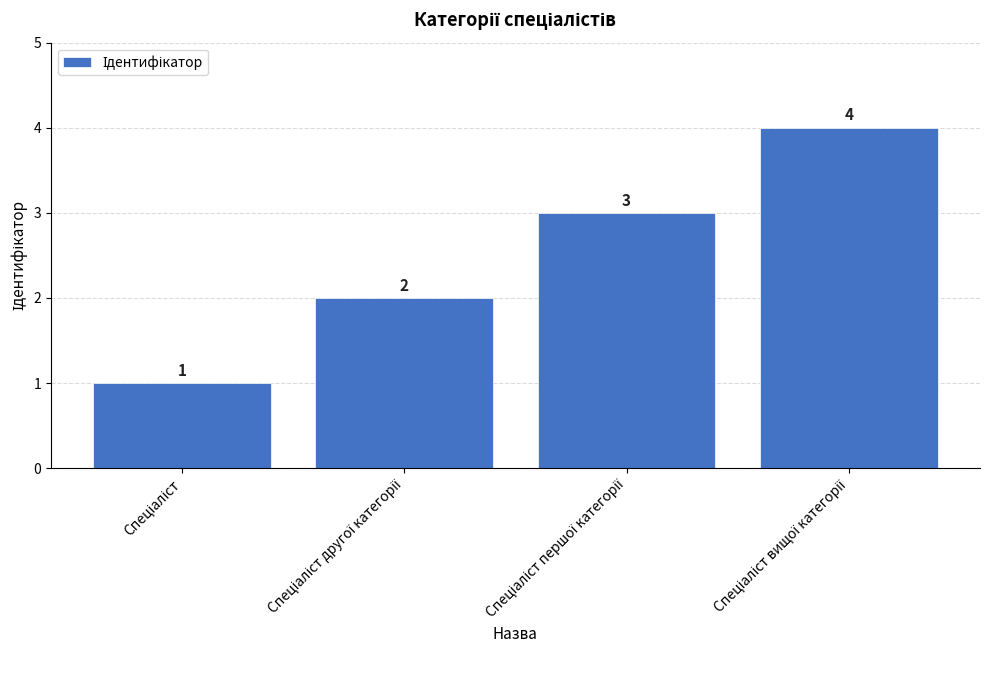

How many values are between 2 and 4?

3